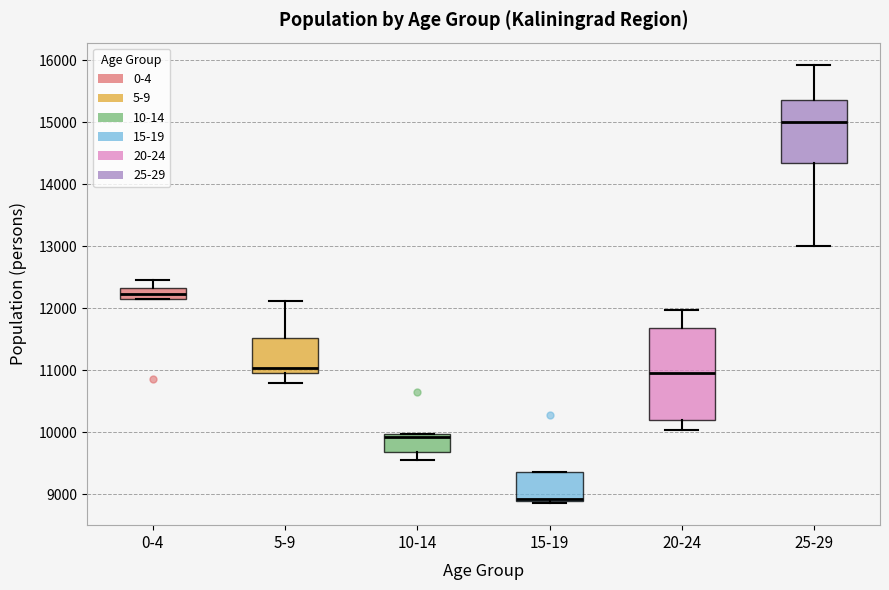

Which box has the lowest median line?

15-19